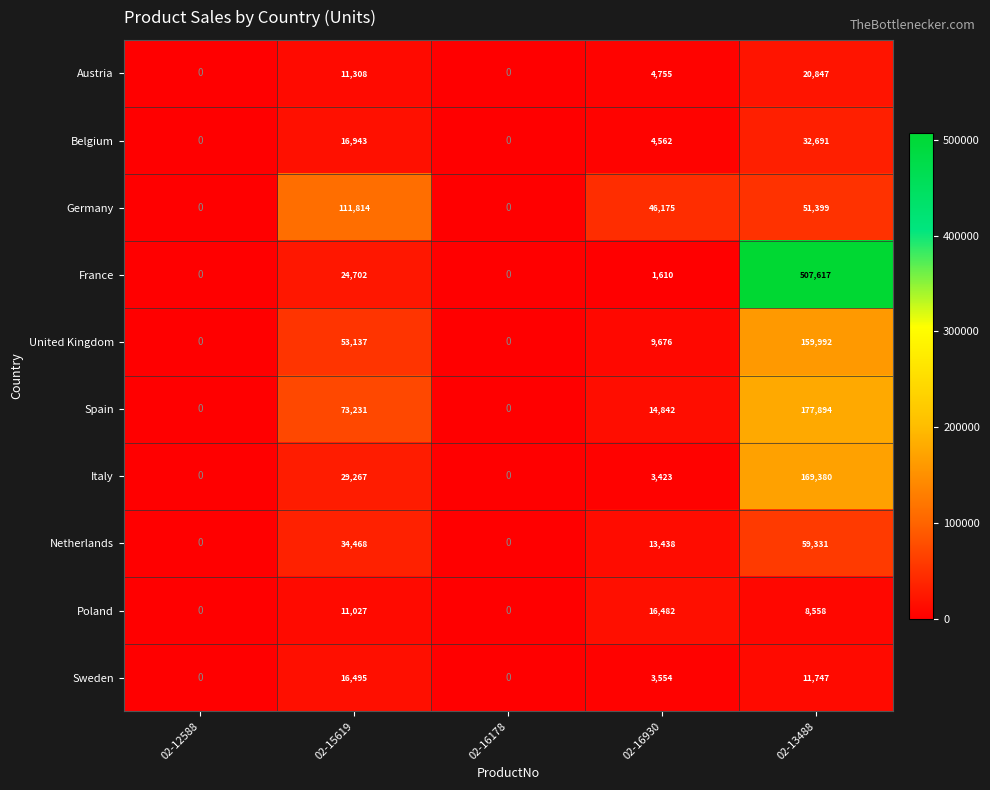

True or false: United Kingdom has a value of 9676 at 02-16930.

True